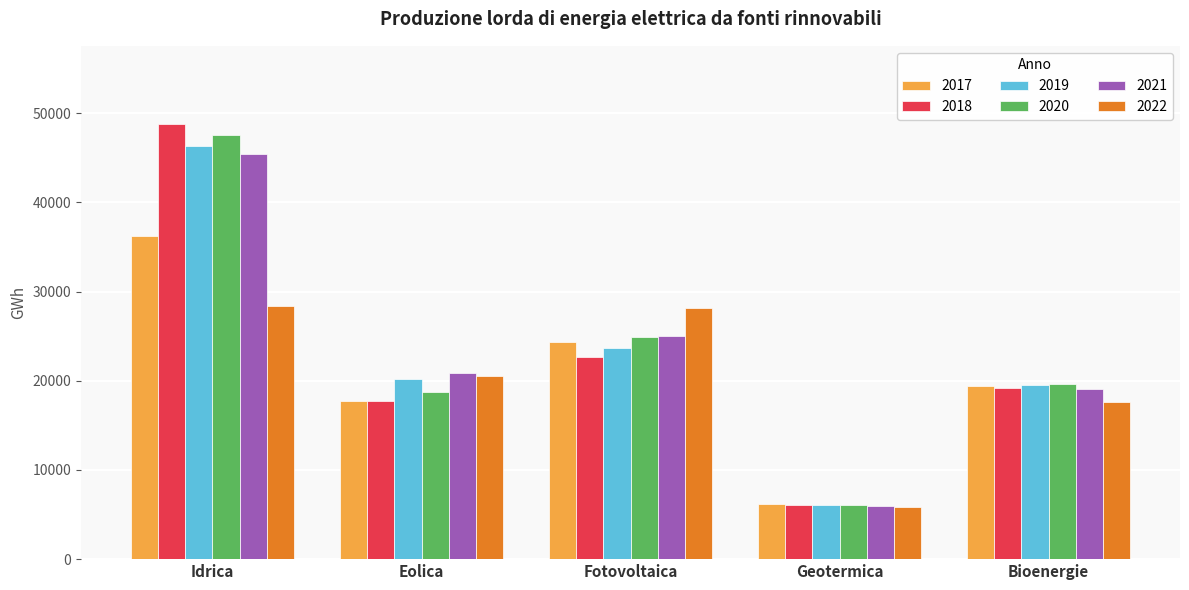

What are all the series names shown in the legend?

2017, 2018, 2019, 2020, 2021, 2022